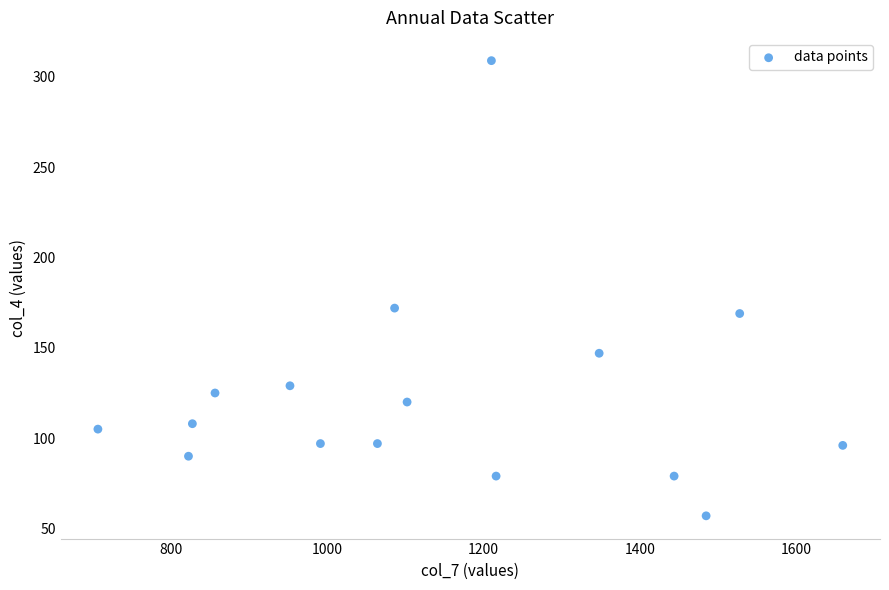

What is the range of Y values (max minus min)?

252